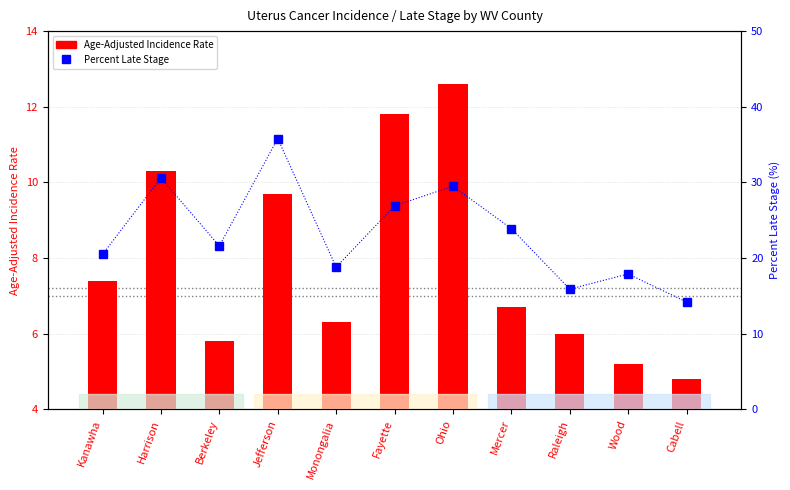

Are the bars grouped side by side (vs. stacked)?

Yes